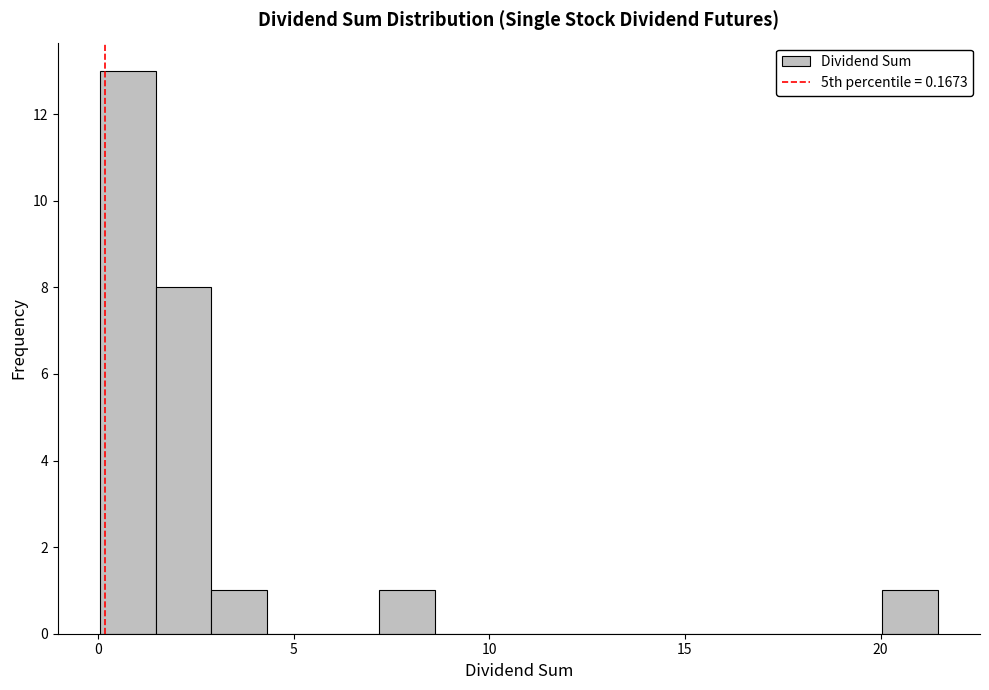

Around what value on the x-axis is the tallest bar? Give the approximate position of its centre, as read against the axis.

1.0